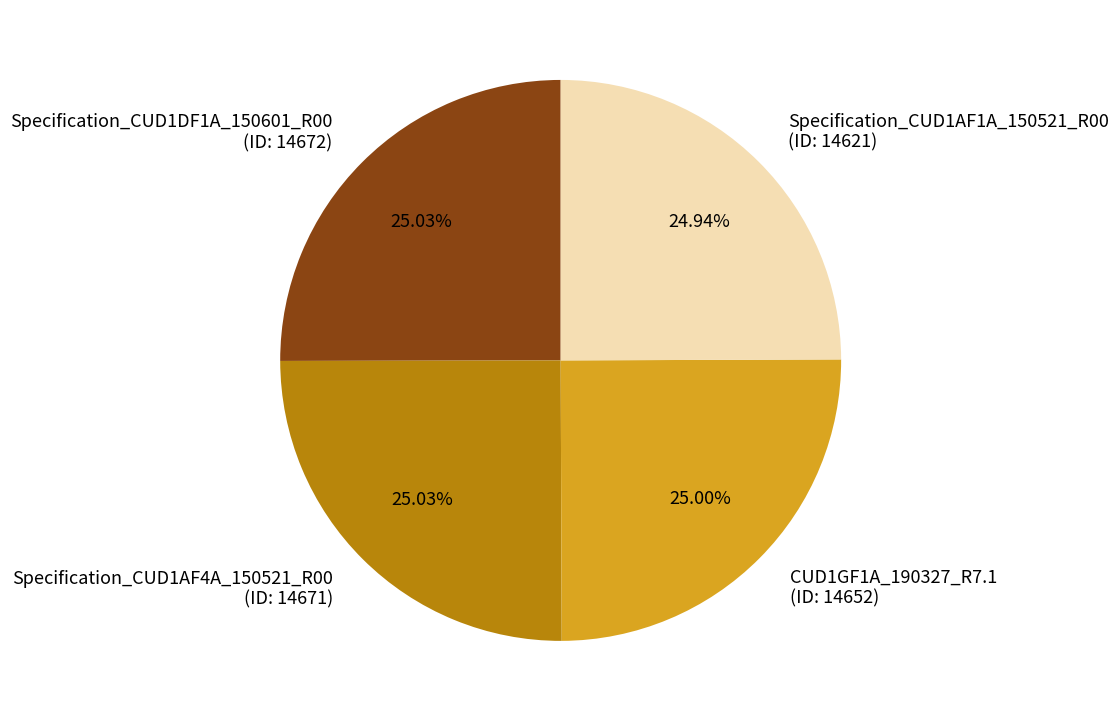

Is Specification_CUD1DF1A_150601_R00 (ID: 14672) the majority of the pie?

No